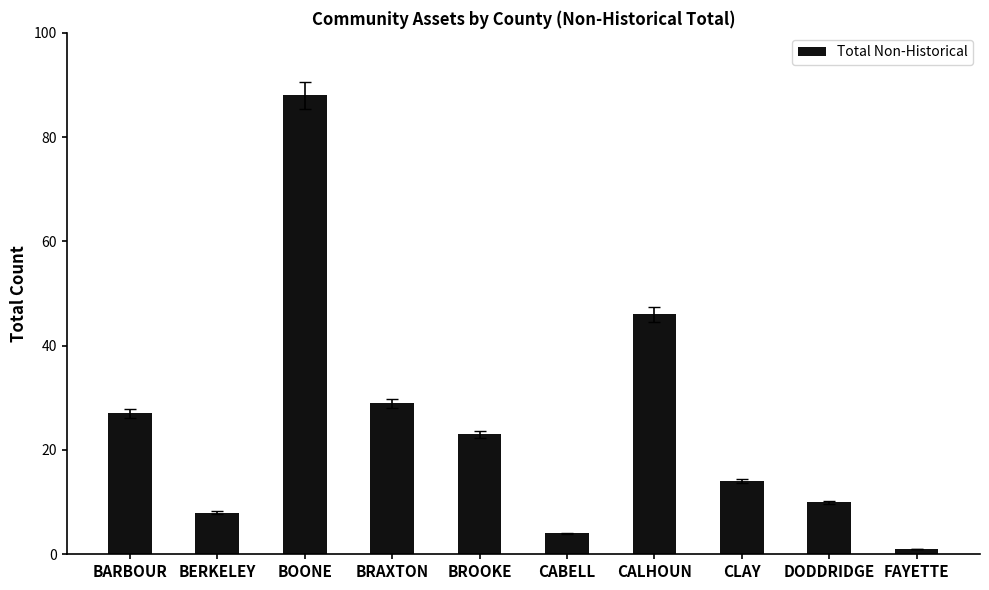

Reading left to right, transcribe all the data shown in this chart.

BARBOUR=27	BERKELEY=8	BOONE=88	BRAXTON=29	BROOKE=23	CABELL=4	CALHOUN=46	CLAY=14	DODDRIDGE=10	FAYETTE=1